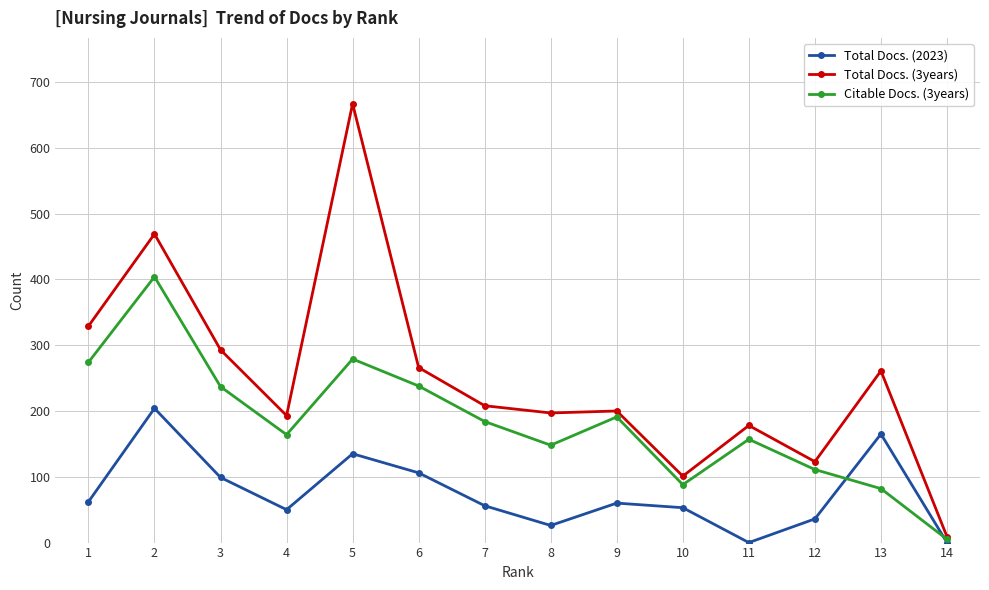

Is the value of Total Docs. (2023) at 4 greater than the value of Citable Docs. (3years) at 14?

Yes